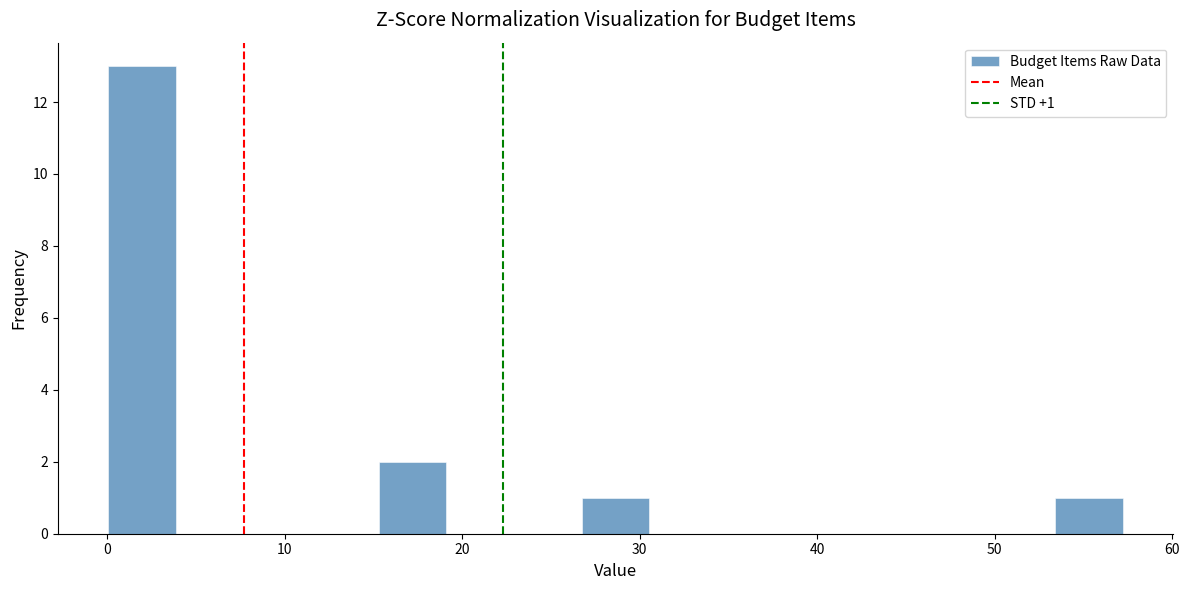

Around what value on the x-axis is the tallest bar? Give the approximate position of its centre, as read against the axis.

2